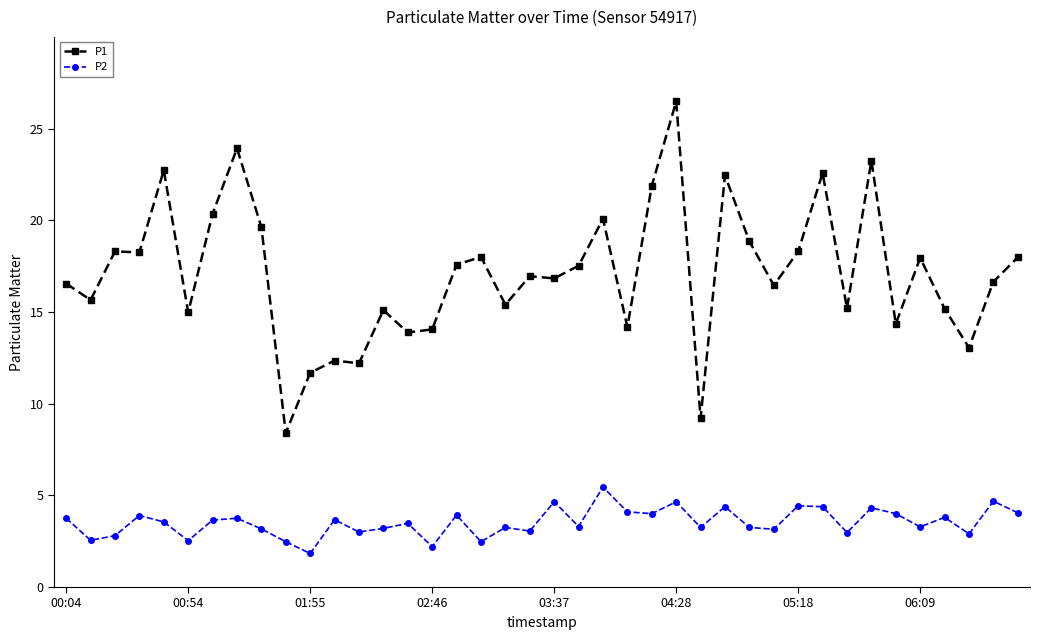

List the series in order of their peak value, highest first.

P1, P2